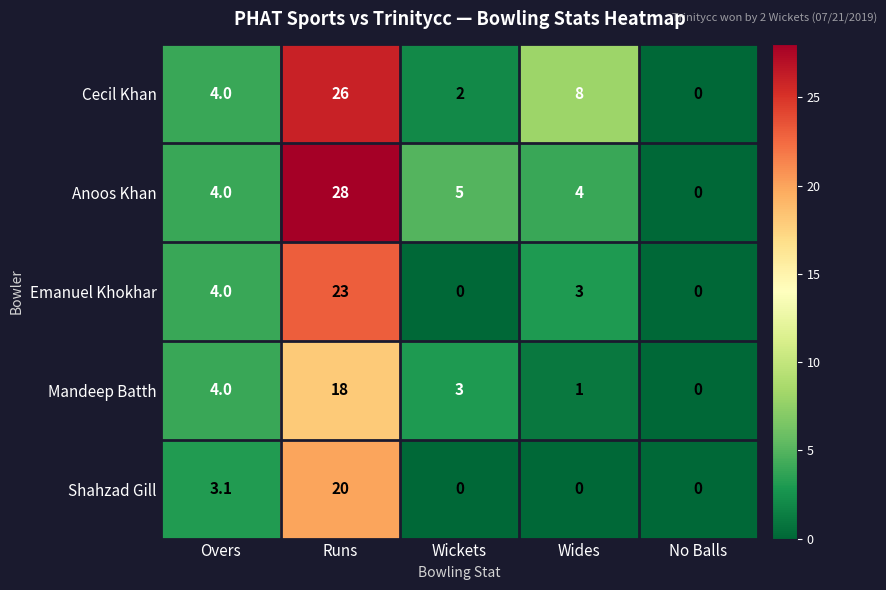

What is the difference between the Emanuel Khokhar values at Overs and Wides?

1.0